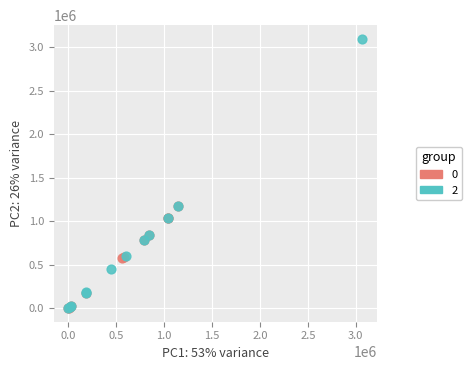

Which series has the largest Y range (max minus min)?

2